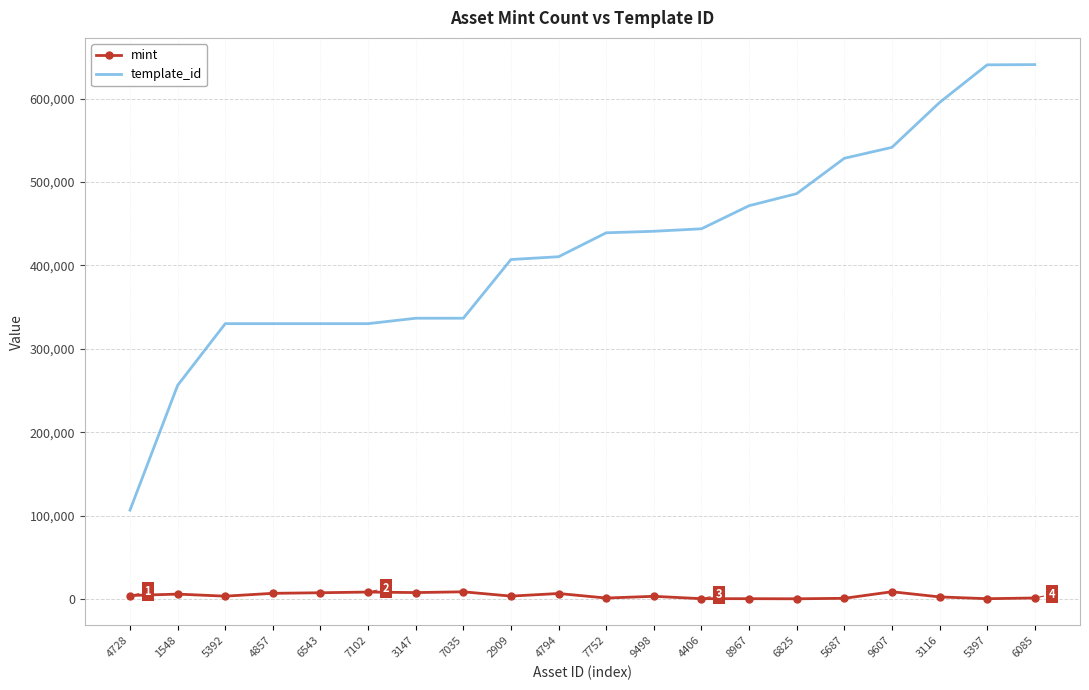

Which series has the largest range (max minus min)?

template_id